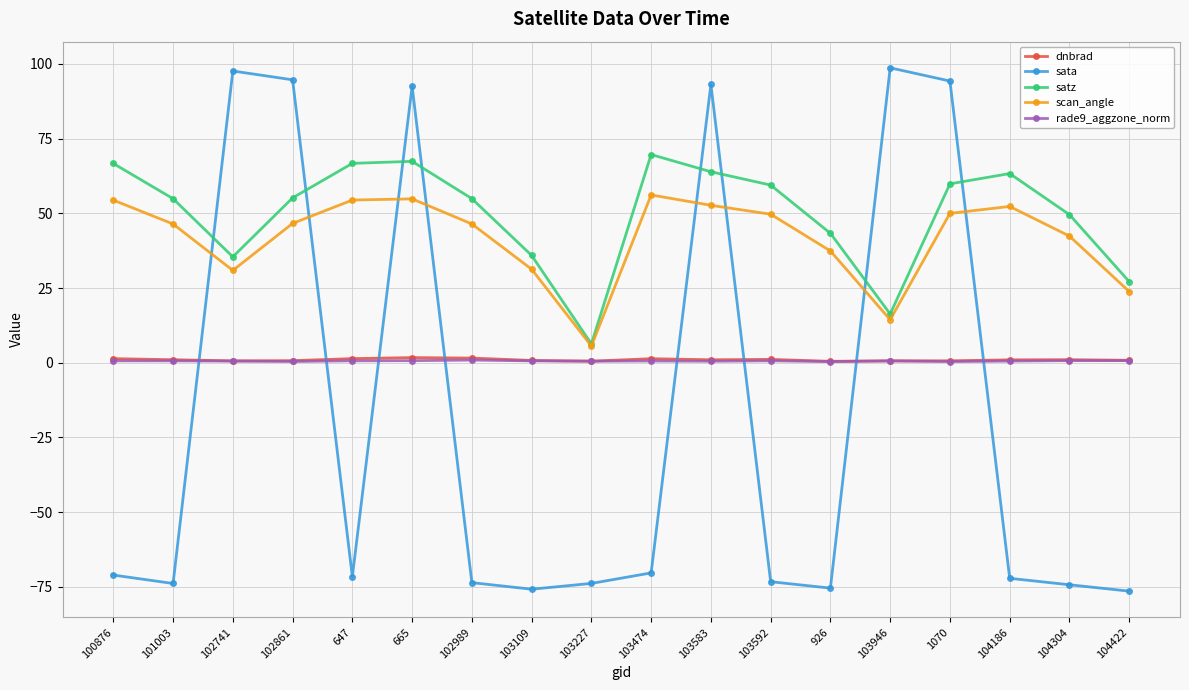

How many interior local valleys does the scan_angle series have?

3